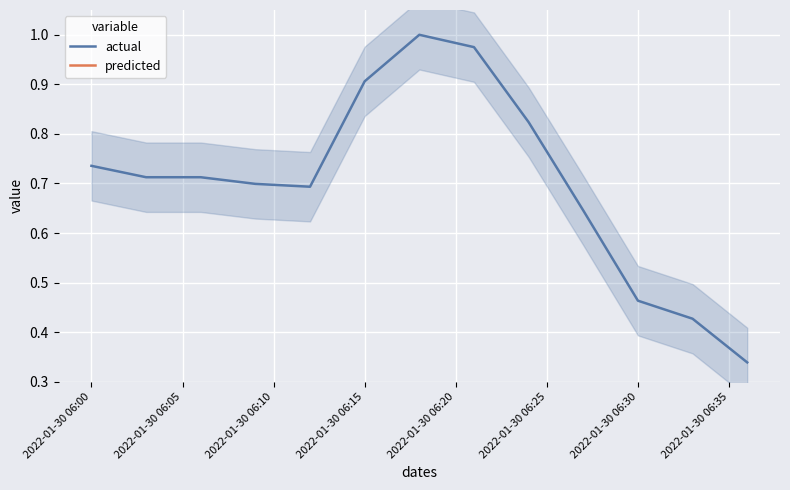

True or false: actual and predicted cross at least once.

False